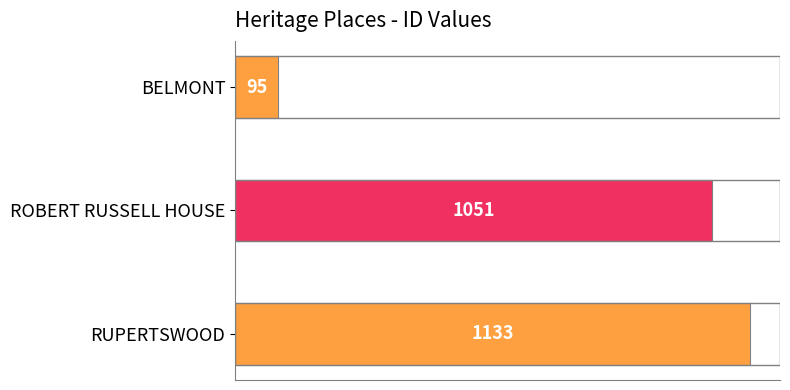

The value at ROBERT RUSSELL HOUSE is 715. True or false?

False